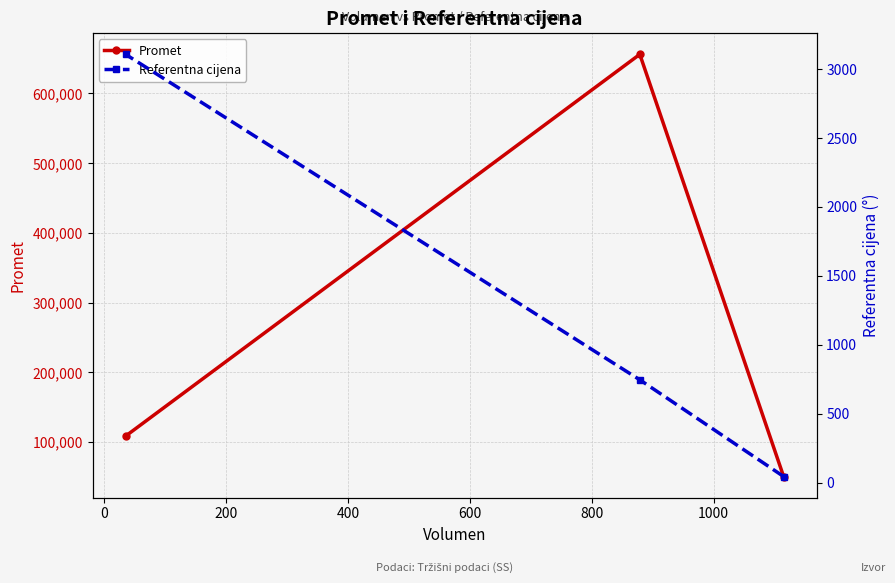

What is the lowest value of the Promet series?

50791.6